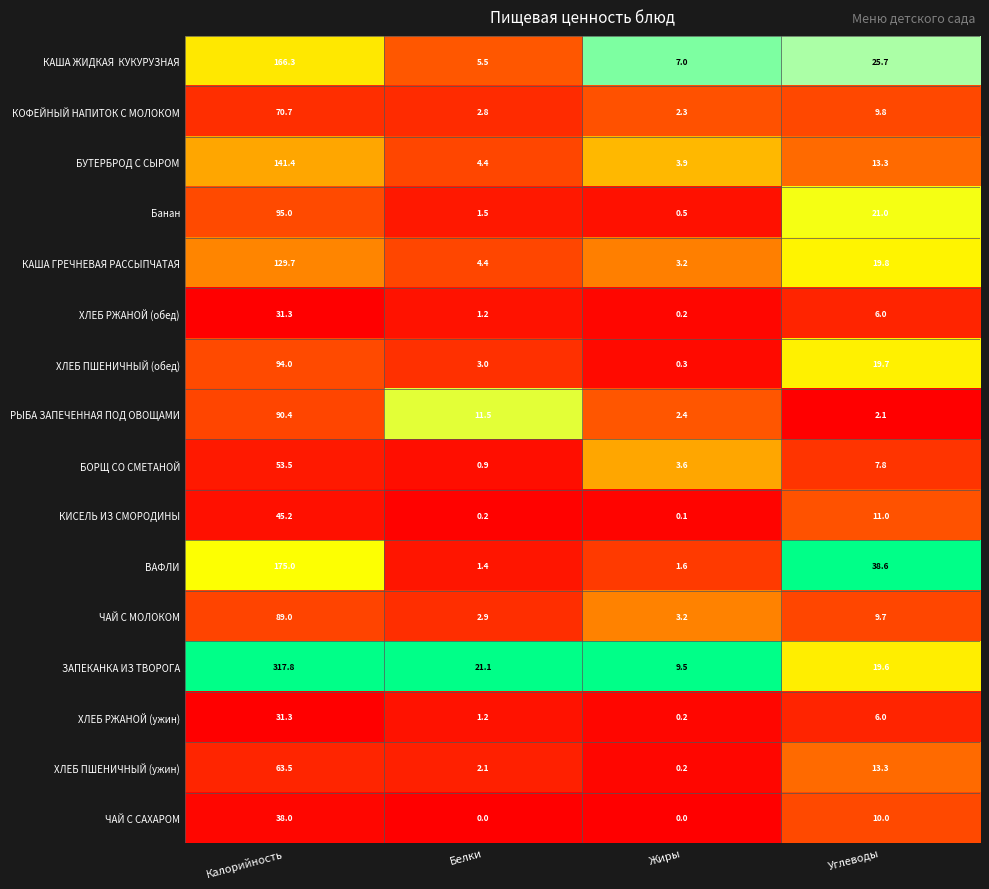

At which category is the sum across all series the highest?

Калорийность